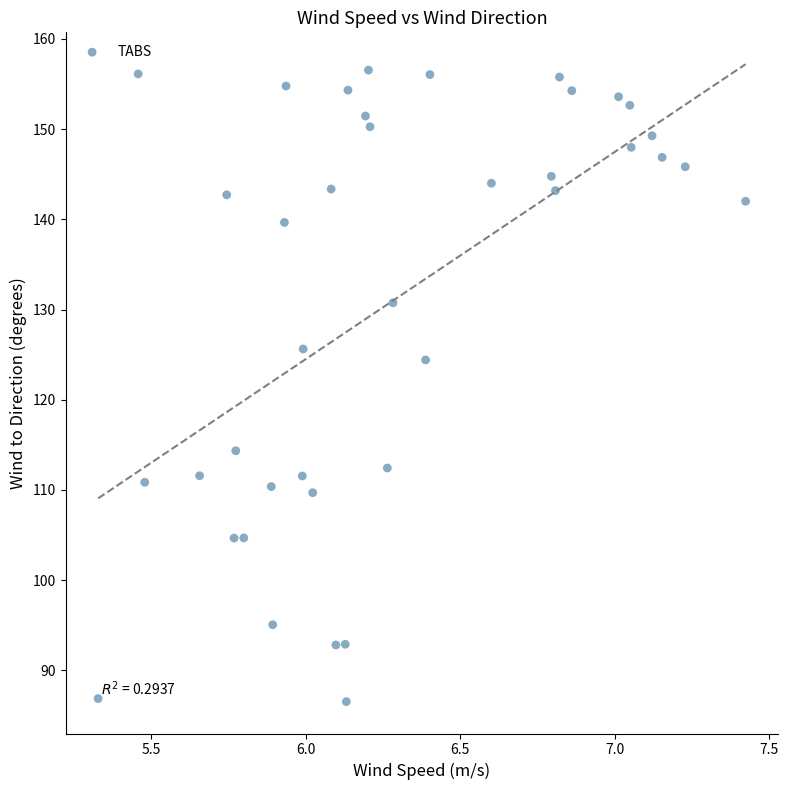

What is the range of X values (max minus min)?

2.1